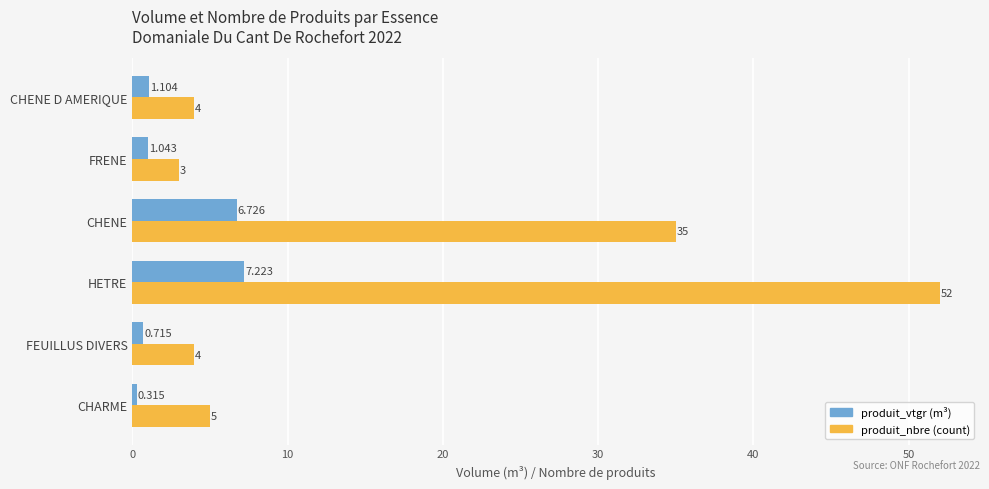

Which label corresponds to the largest value in the chart?

HETRE